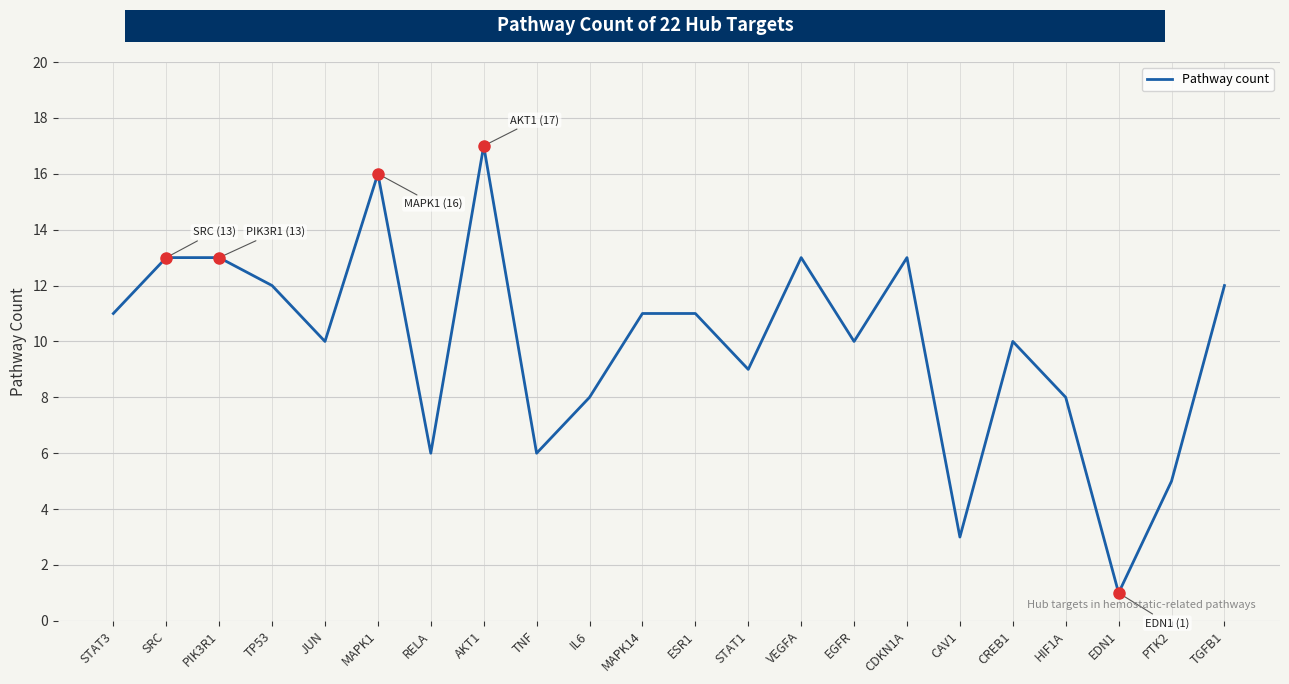

What position from the right is SRC?

21